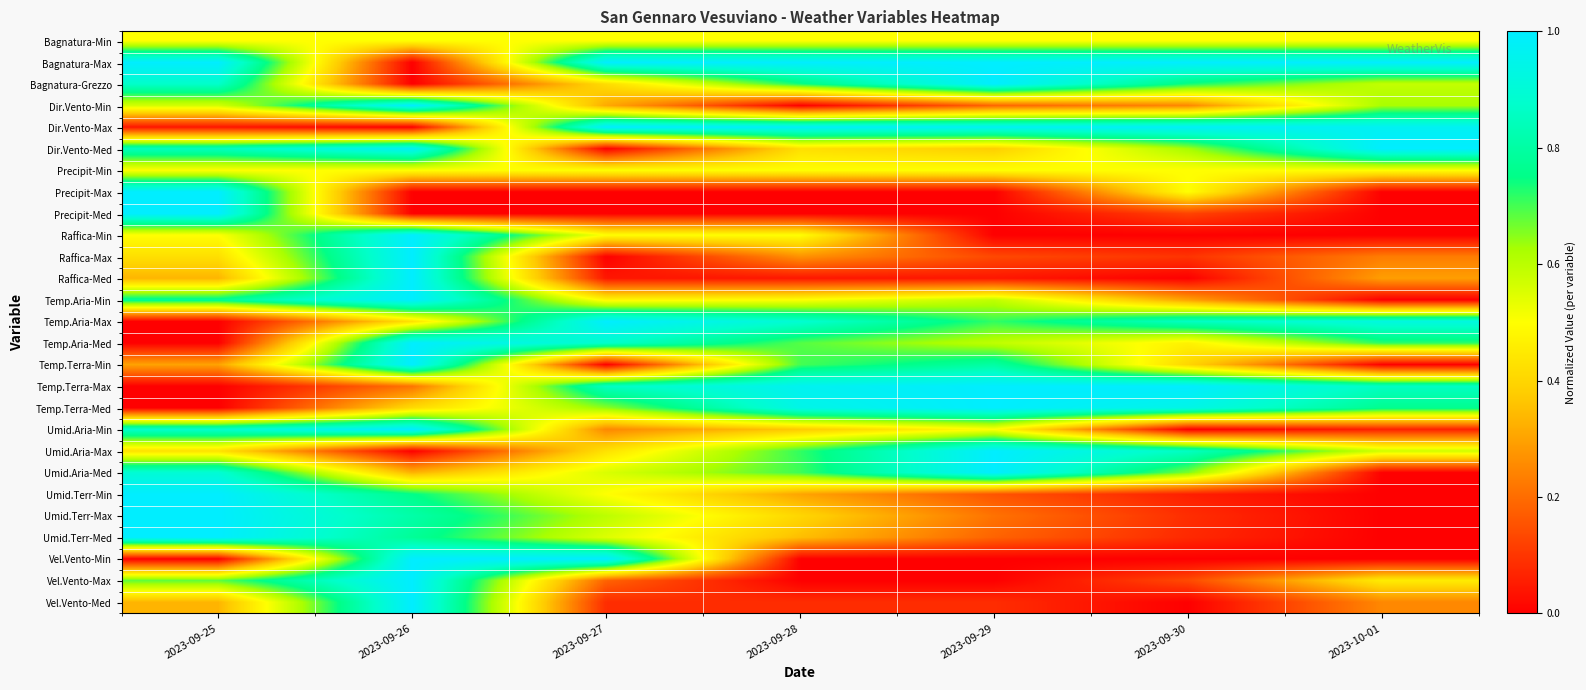

What is the spread (max minus min) of values at 2023-09-27?

1.0